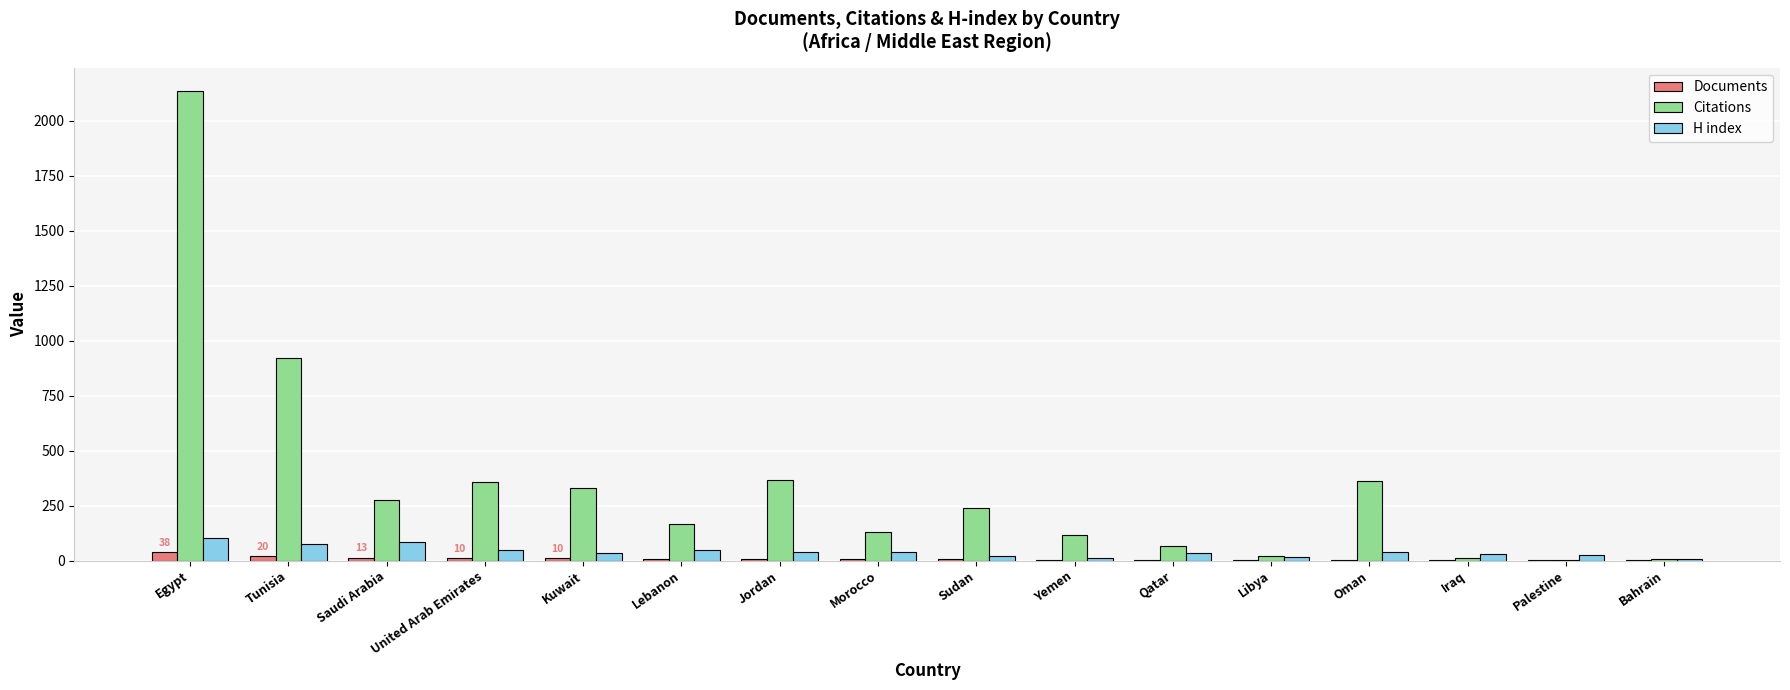

Does the chart contain stacked bars?

No